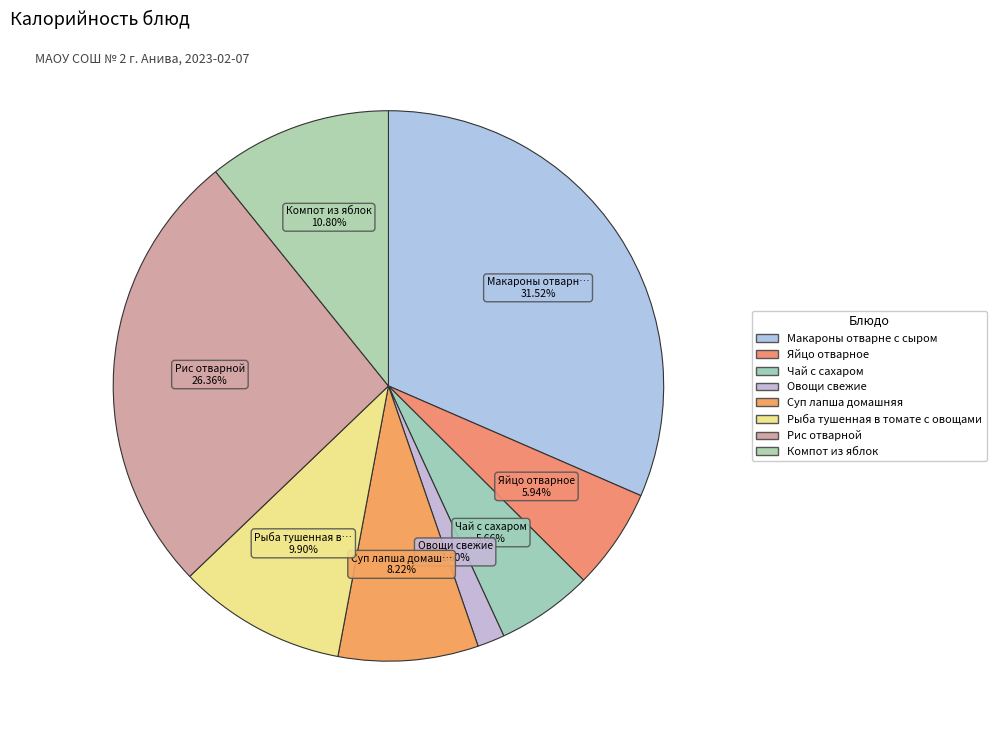

To the nearest percent, what is the average slice percentage?

13%